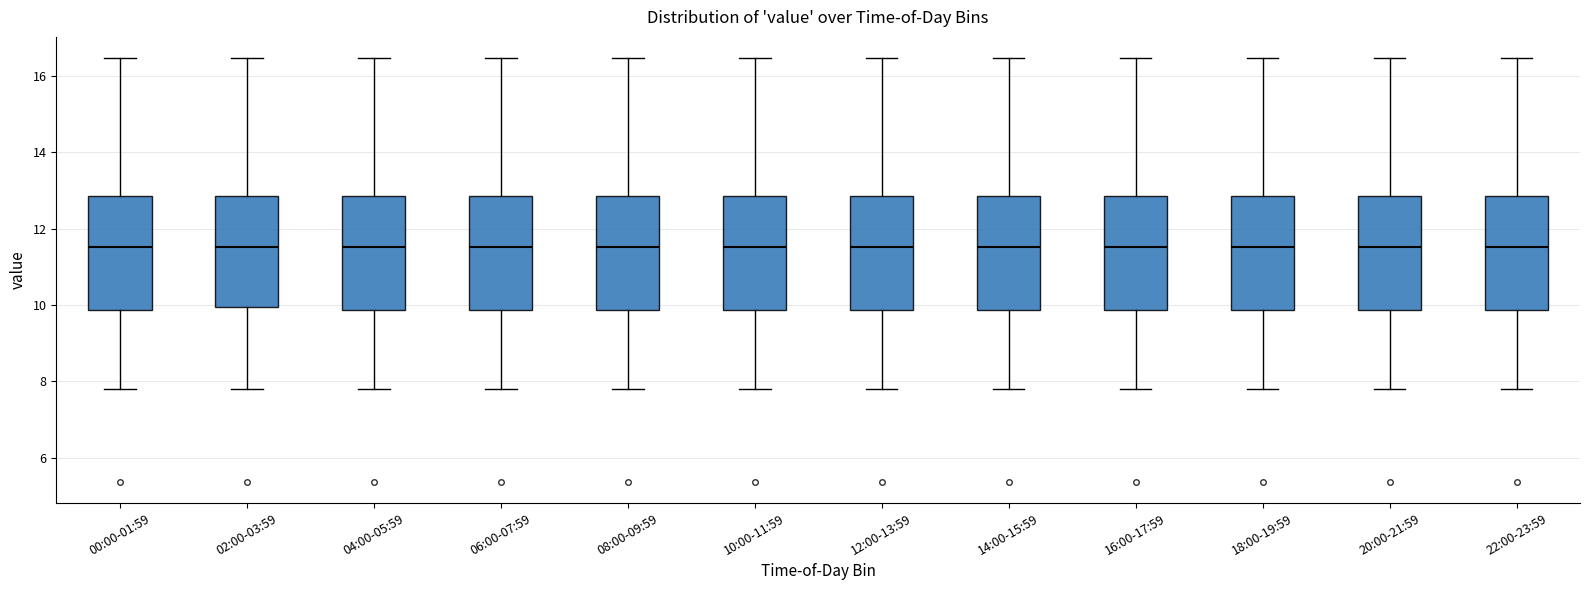

Reading left to right, transcribe this box plot: for each box, give where its median line is, the range the box spans, and where its two whiskers end, as read against the y-axis. The values are not printed on the chart, so give them approximately, as read against the axis.

00:00-01:59: median 11.6, box 9.8 to 12.8, whiskers 7.8 to 16.4
02:00-03:59: median 11.6, box 10.0 to 12.8, whiskers 7.8 to 16.4
04:00-05:59: median 11.6, box 9.8 to 12.8, whiskers 7.8 to 16.4
06:00-07:59: median 11.6, box 9.8 to 12.8, whiskers 7.8 to 16.4
08:00-09:59: median 11.6, box 9.8 to 12.8, whiskers 7.8 to 16.4
10:00-11:59: median 11.6, box 9.8 to 12.8, whiskers 7.8 to 16.4
12:00-13:59: median 11.6, box 9.8 to 12.8, whiskers 7.8 to 16.4
14:00-15:59: median 11.6, box 9.8 to 12.8, whiskers 7.8 to 16.4
16:00-17:59: median 11.6, box 9.8 to 12.8, whiskers 7.8 to 16.4
18:00-19:59: median 11.6, box 9.8 to 12.8, whiskers 7.8 to 16.4
20:00-21:59: median 11.6, box 9.8 to 12.8, whiskers 7.8 to 16.4
22:00-23:59: median 11.6, box 9.8 to 12.8, whiskers 7.8 to 16.4